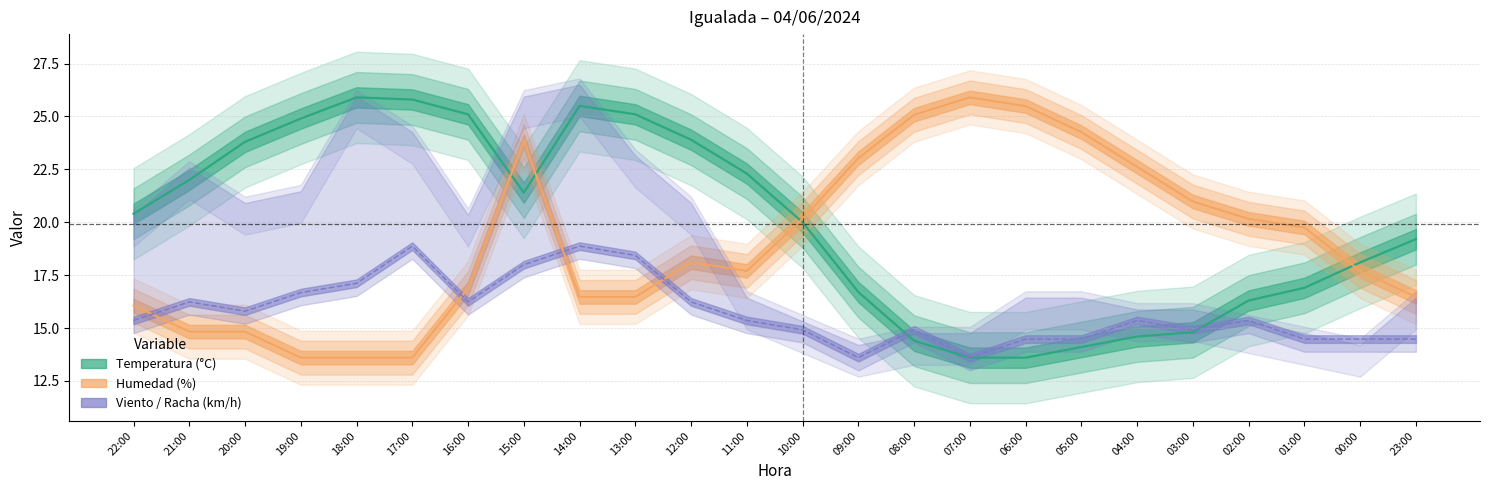

What is the average value of the Temperatura (°C) series?

19.9